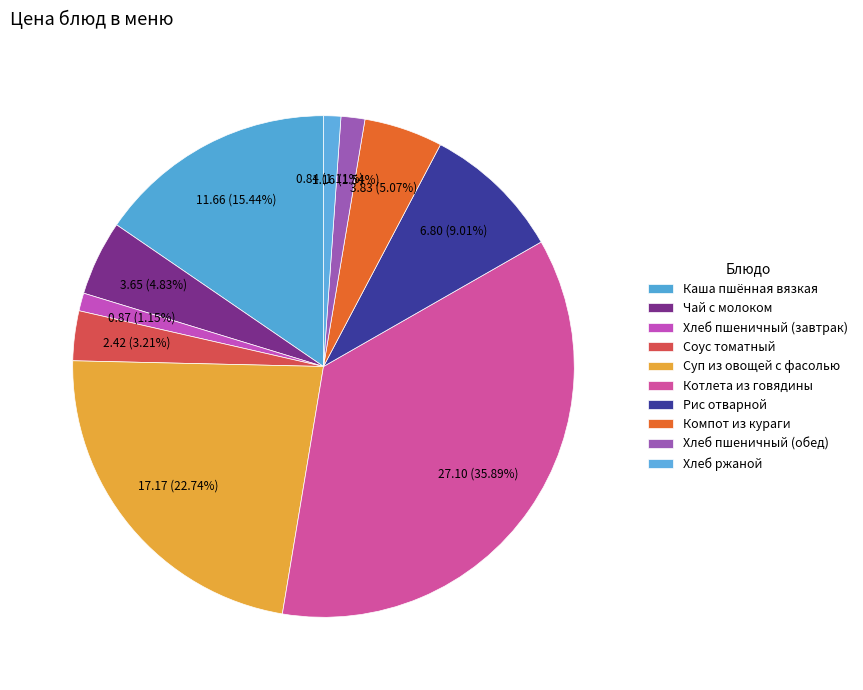

Count the number of slices in the pie.

10